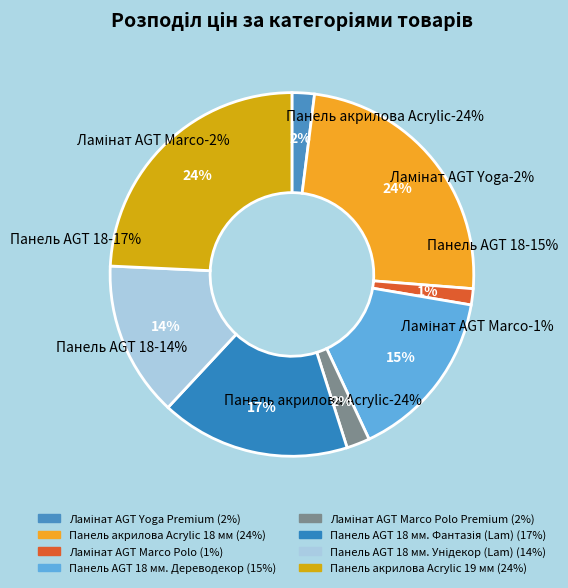

The Панель AGT 18 мм. Унідекор (Lam) slice represents 14% of the pie. True or false?

True